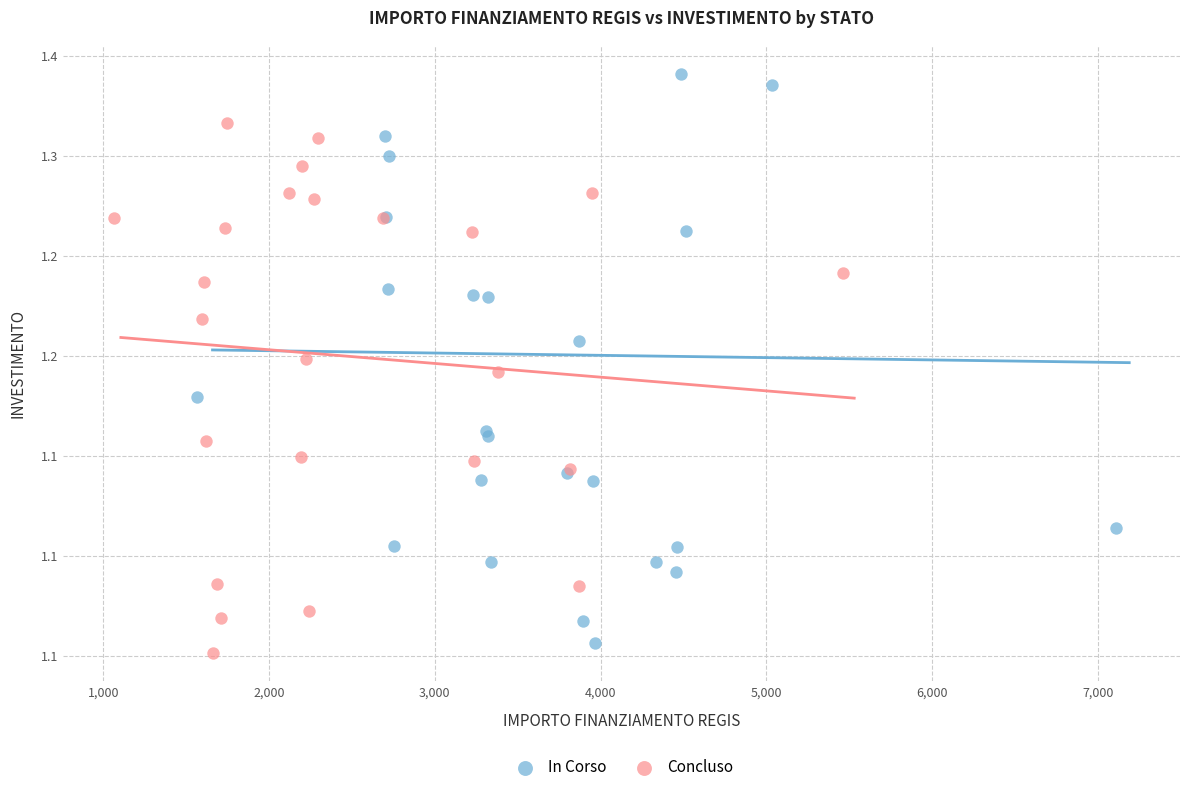

What are all the series names shown in the legend?

In Corso, Concluso